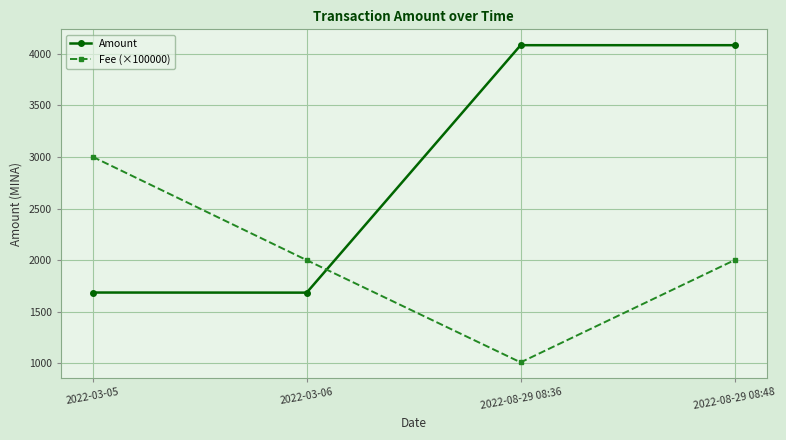

At which label does Fee (×100000) reach its peak?

2022-03-05